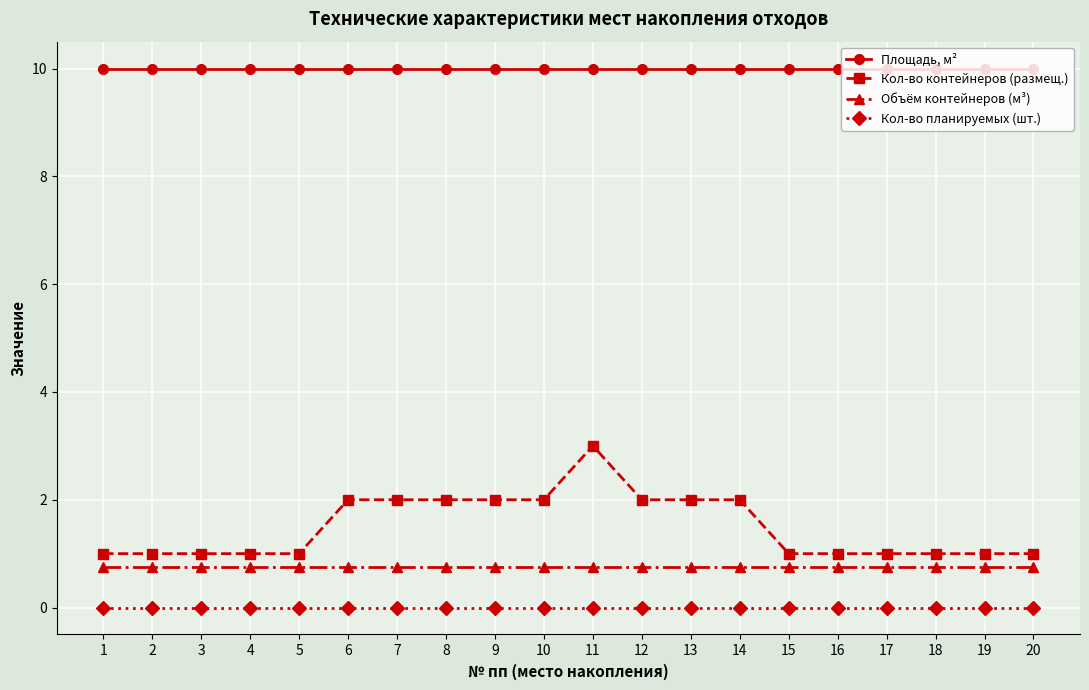

Is it true that Кол-во контейнеров (размещ.) equals 1.0 at 1?

True